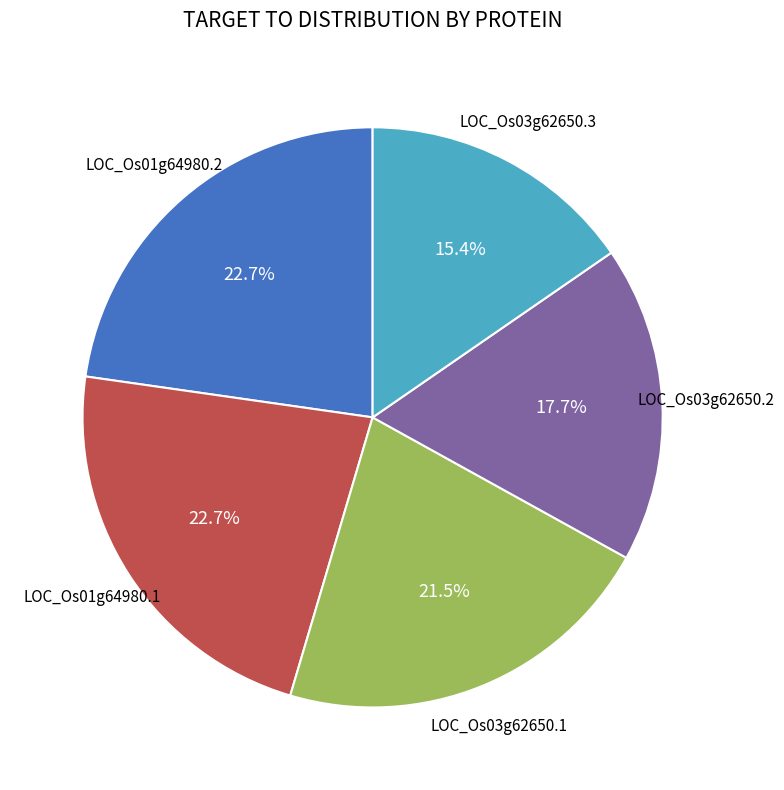

Is there a majority slice in this chart?

No